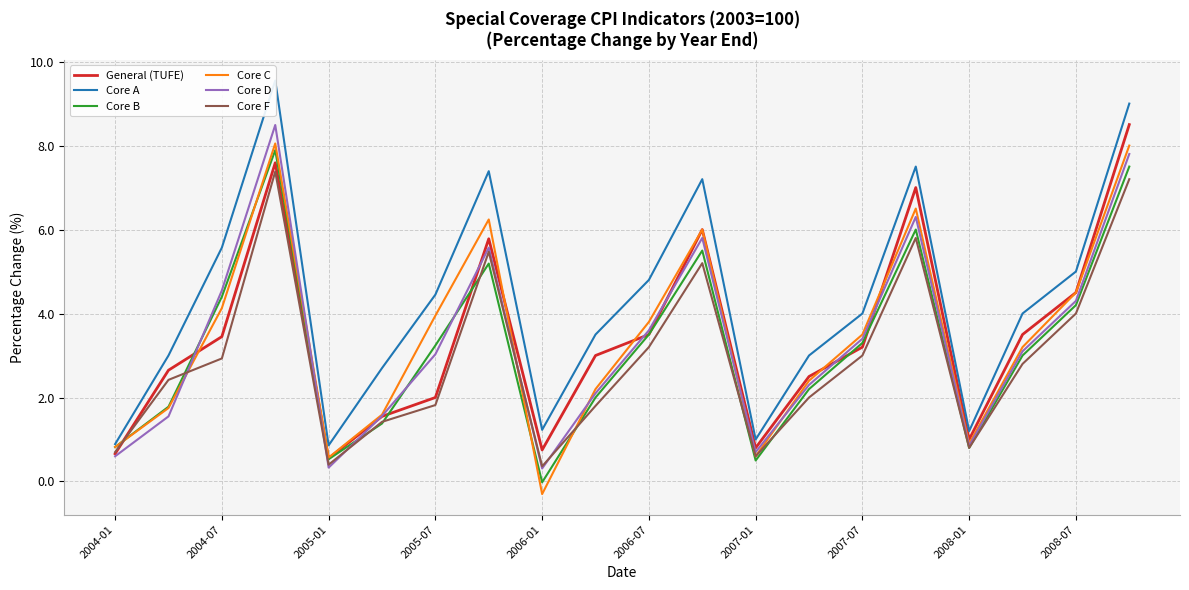

Is the value of Core D at 2006-01 greater than the value of Core C at 2006-07?

No